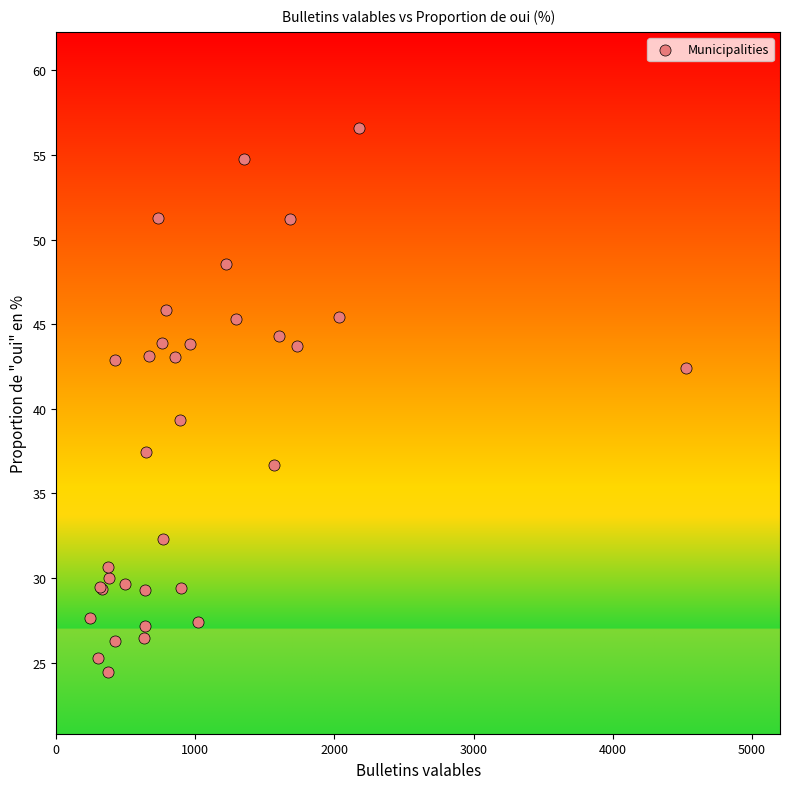

What Y value in the scatter plot is closest to 40?

39.3